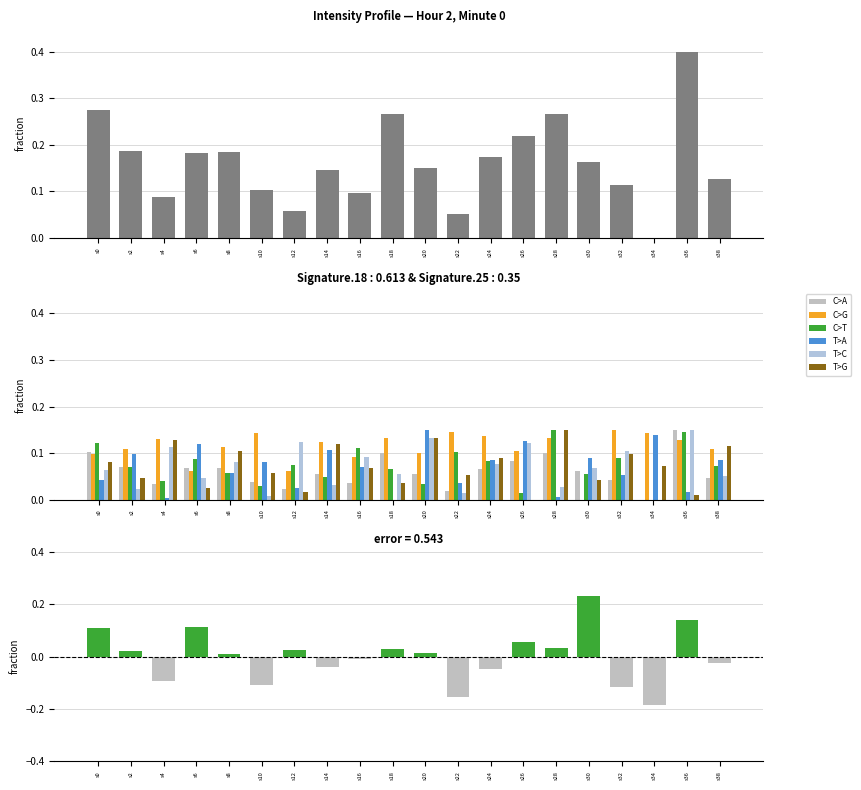

How many bars are there in each group?

6